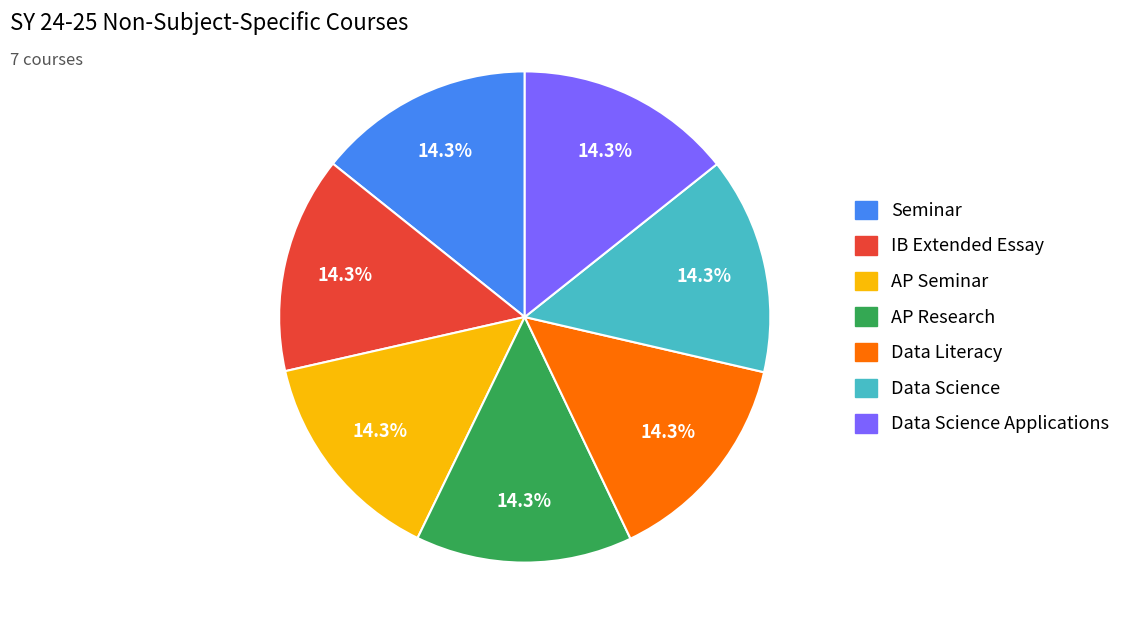

Is there a majority slice in this chart?

No